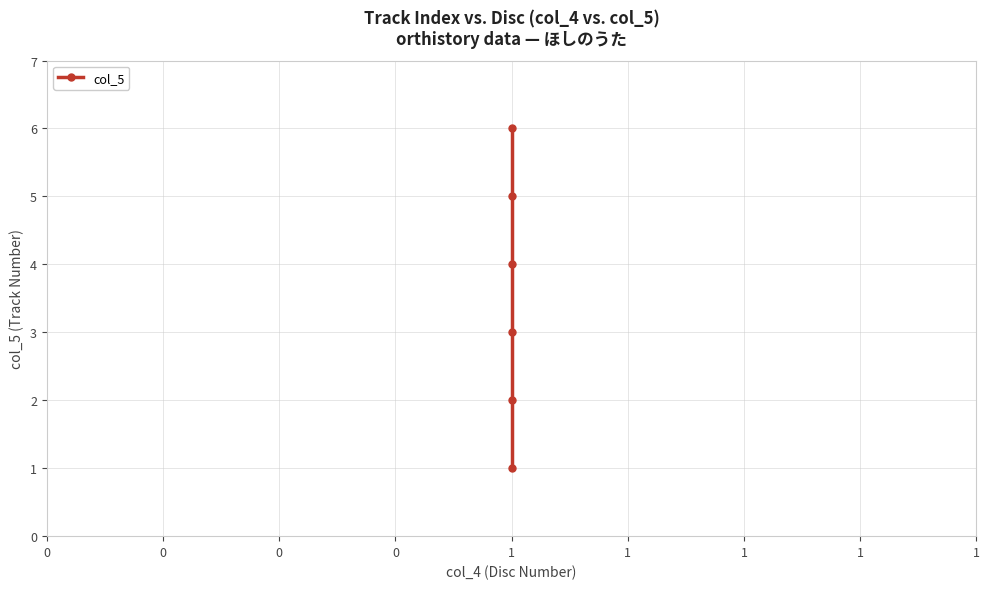

At which category does the chart reach its peak across all series?

1